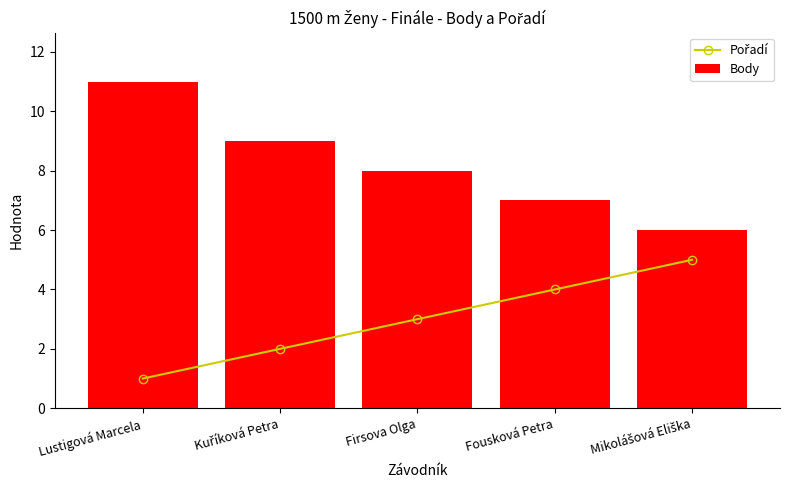

List the series in order of their peak value, highest first.

Body, Pořadí